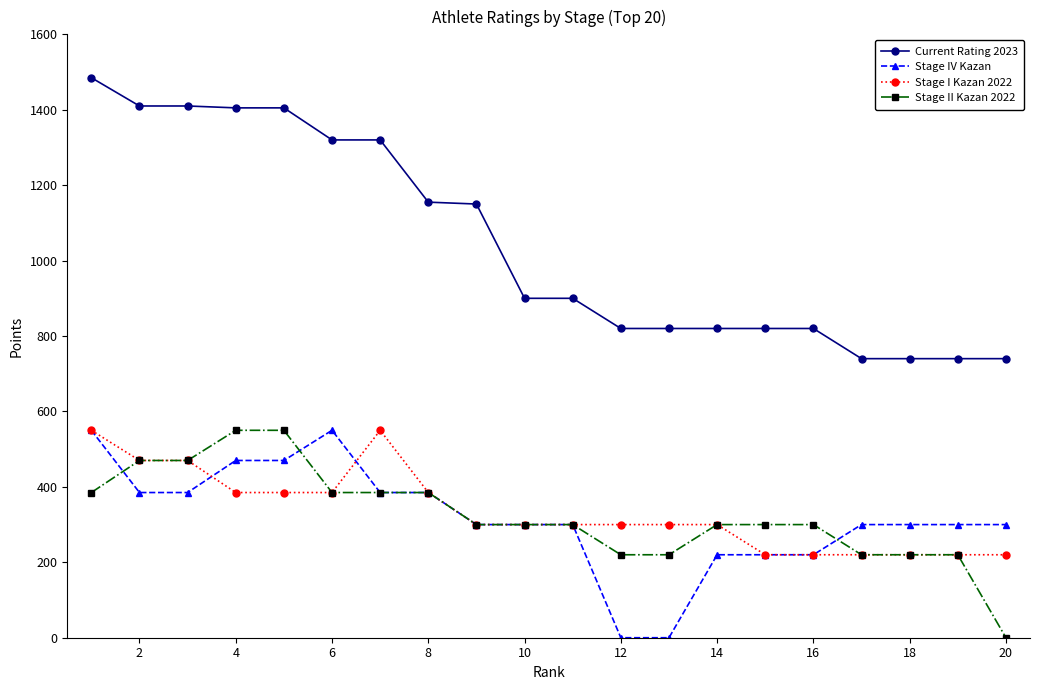

At how many categories does at least one series exceed 1481?

1